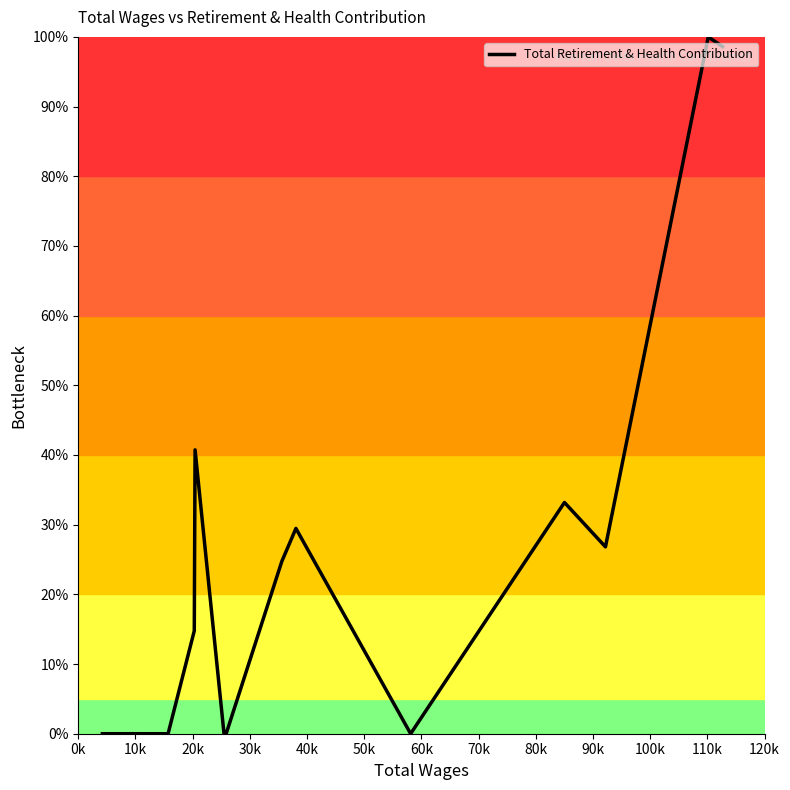

How many lines are shown in the chart?

1